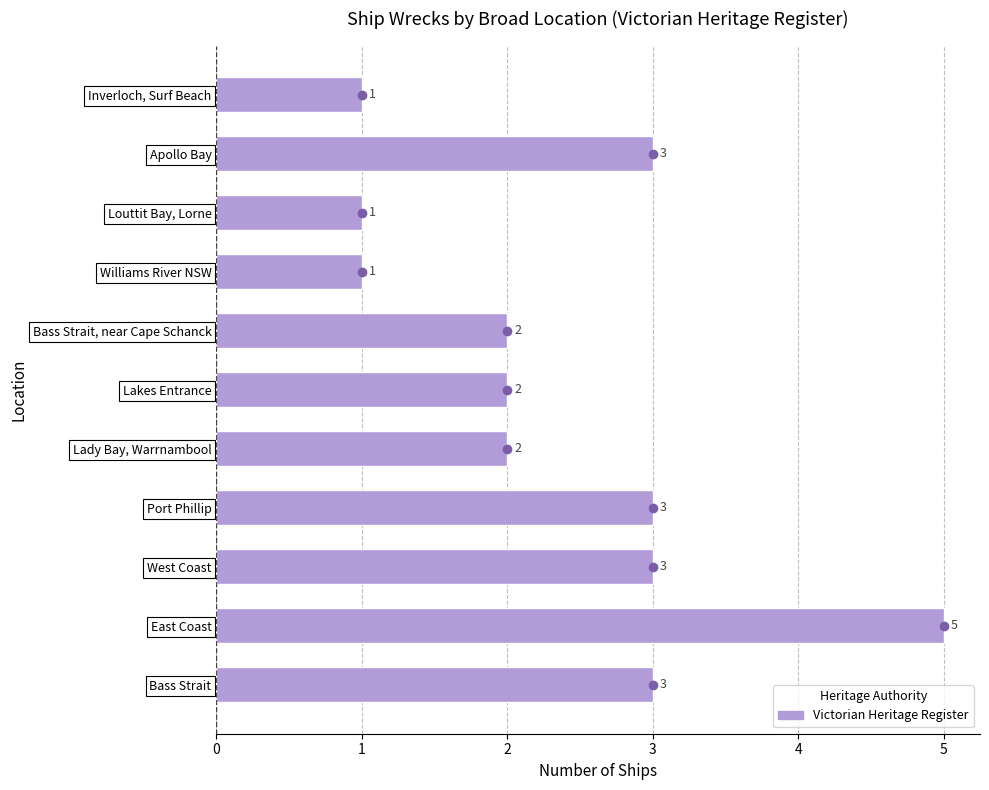

True or false: the data shows 2 at East Coast.

False